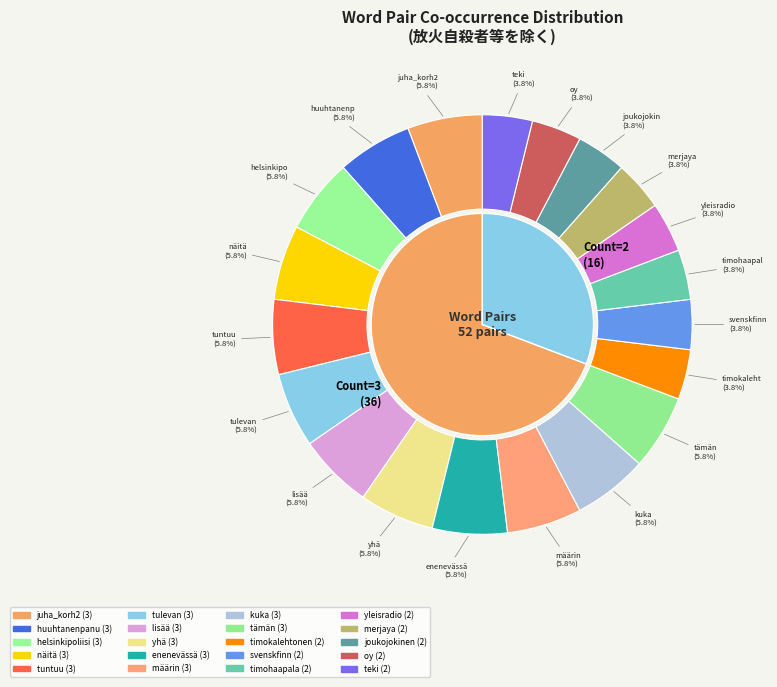

Count the number of slices in the pie.

20